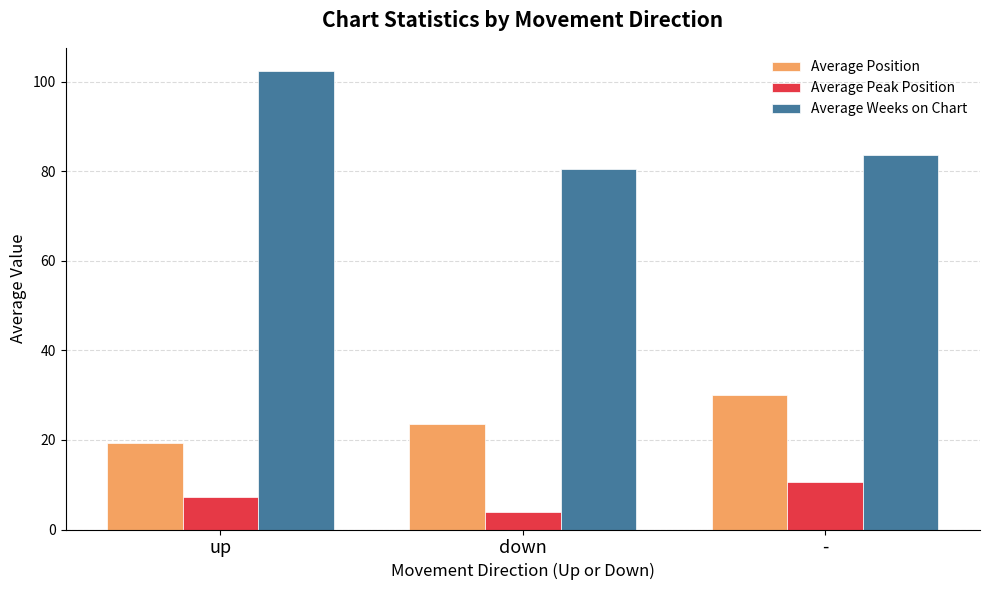

What is the difference between the second highest and minimum values in the Average Position series?

4.4